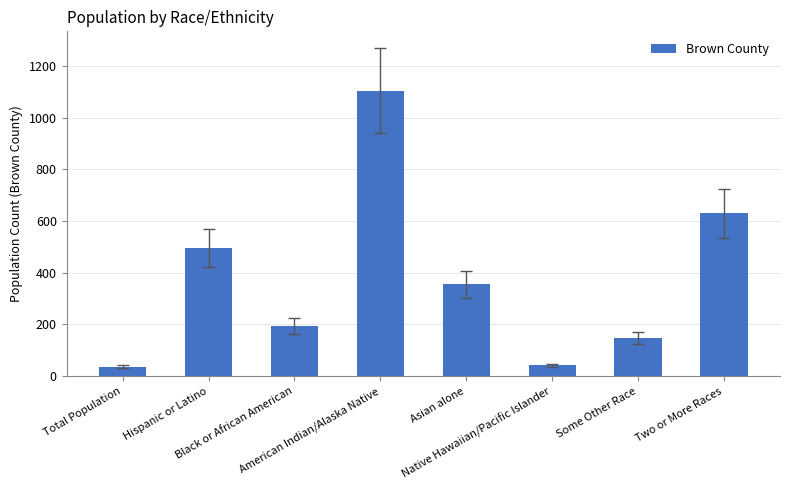

What is the greatest value displayed?

1105